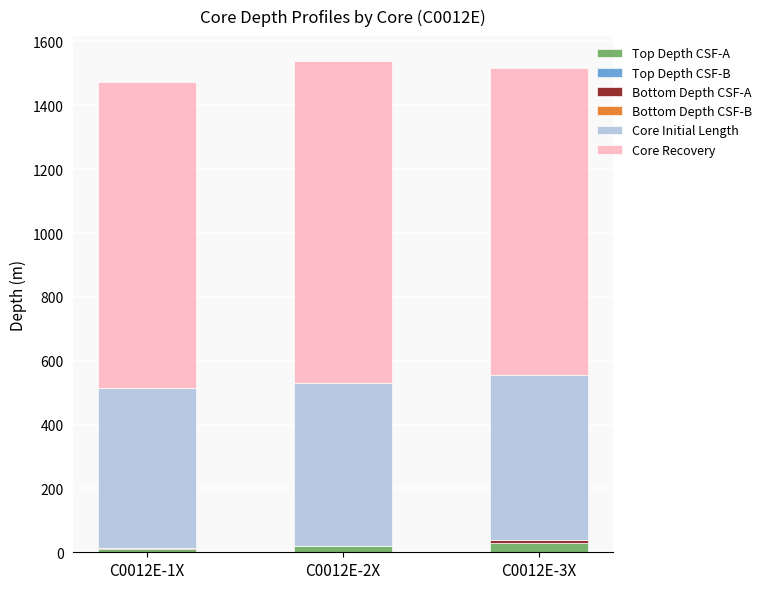

How many values in the Top Depth CSF-A series exceed 19?

2